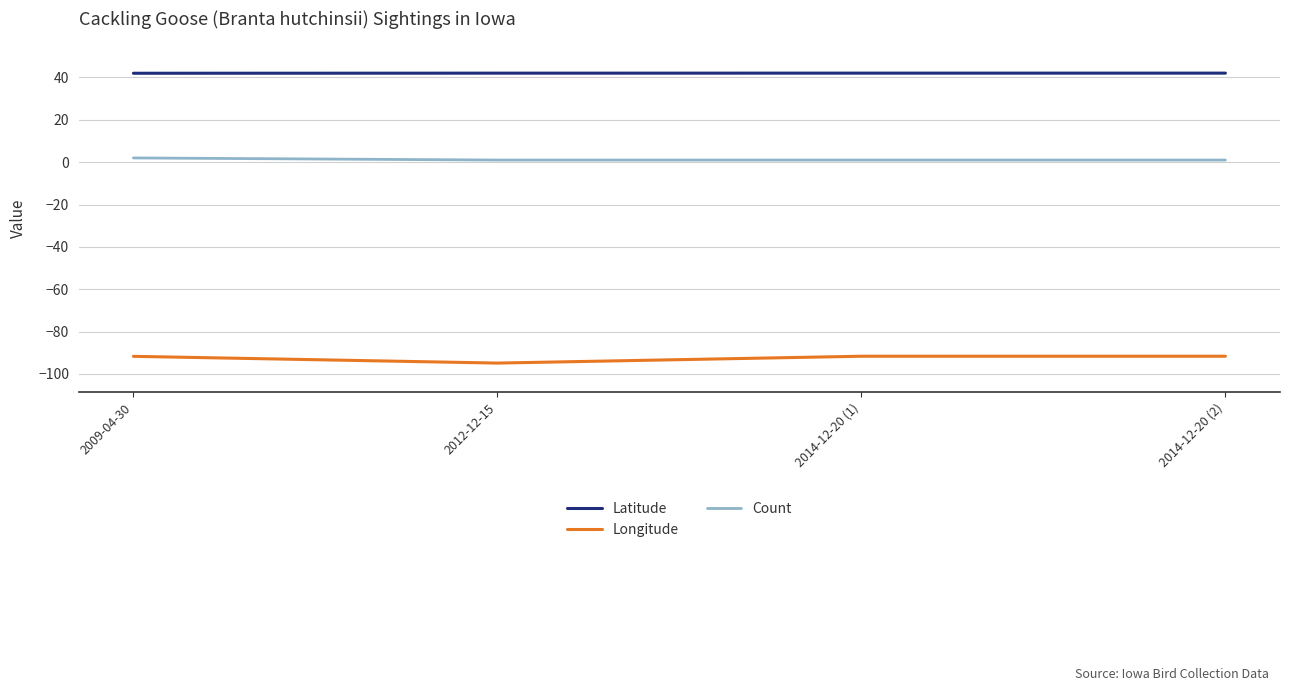

What is the average value of the Latitude series?

42.0